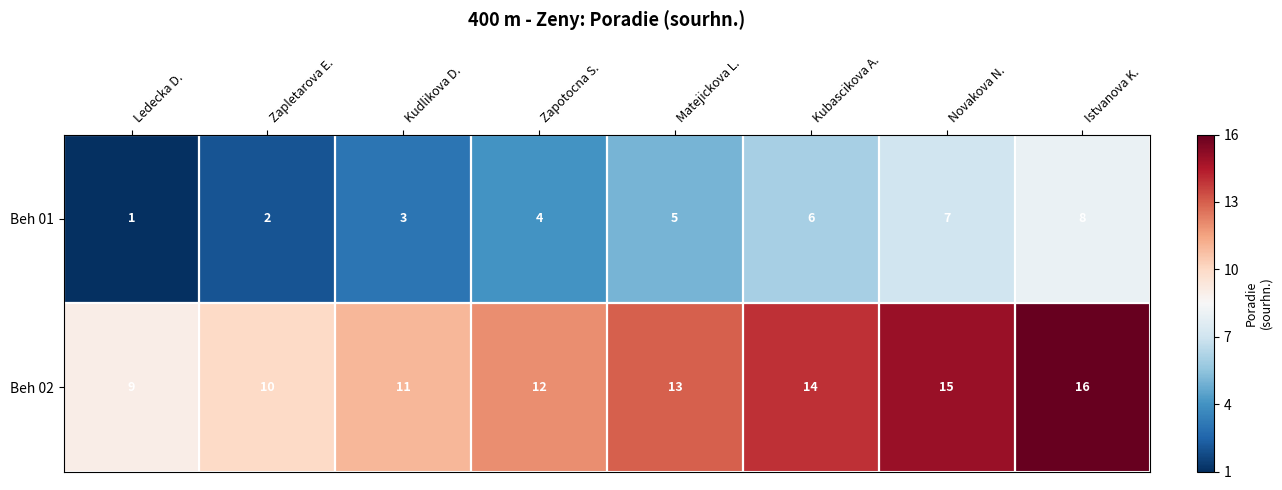

At which category does the chart reach its peak across all series?

Istvanova K.